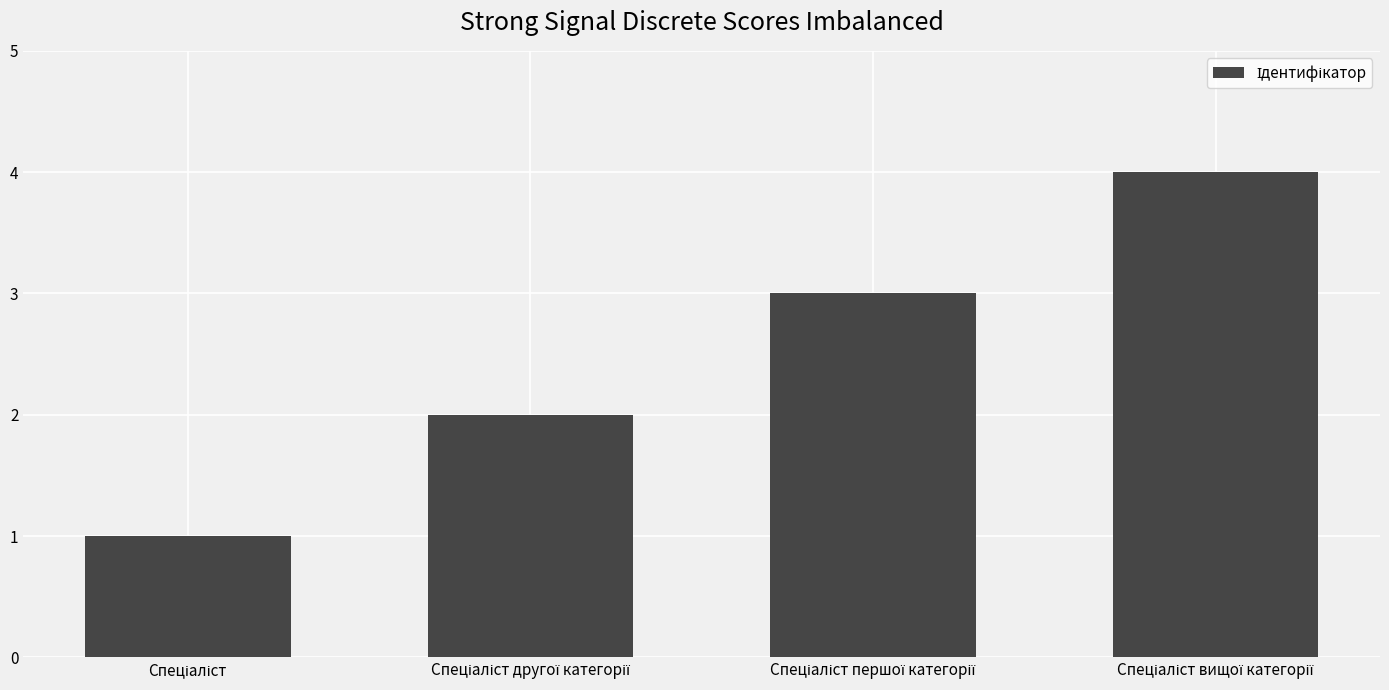

How many values are below 3?

2